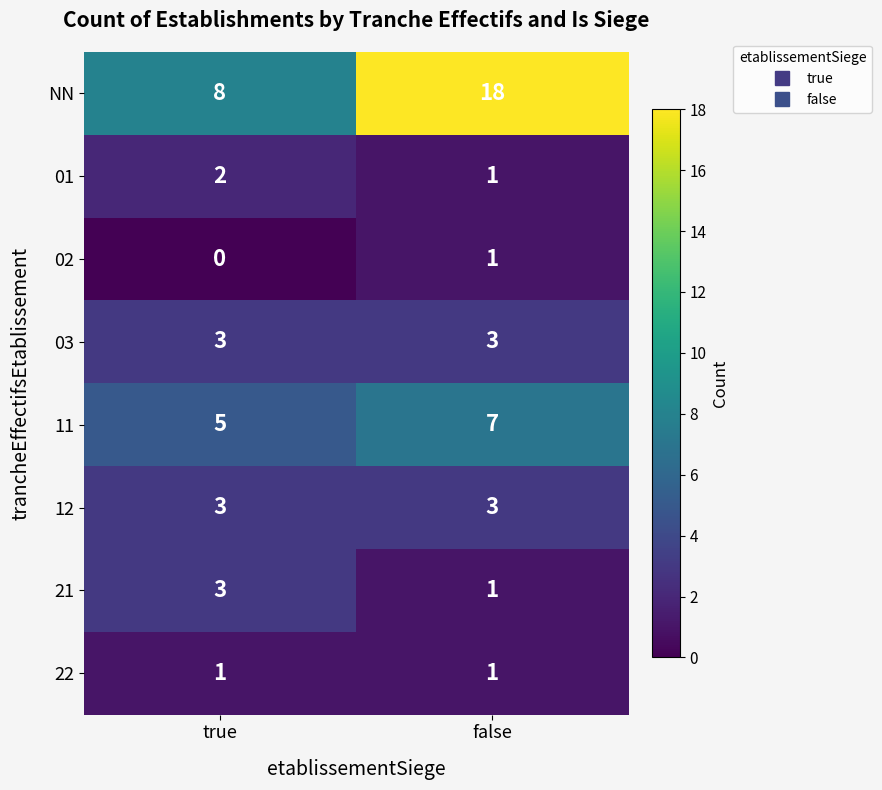

List the labels in order of 02 value, largest first.

false, true